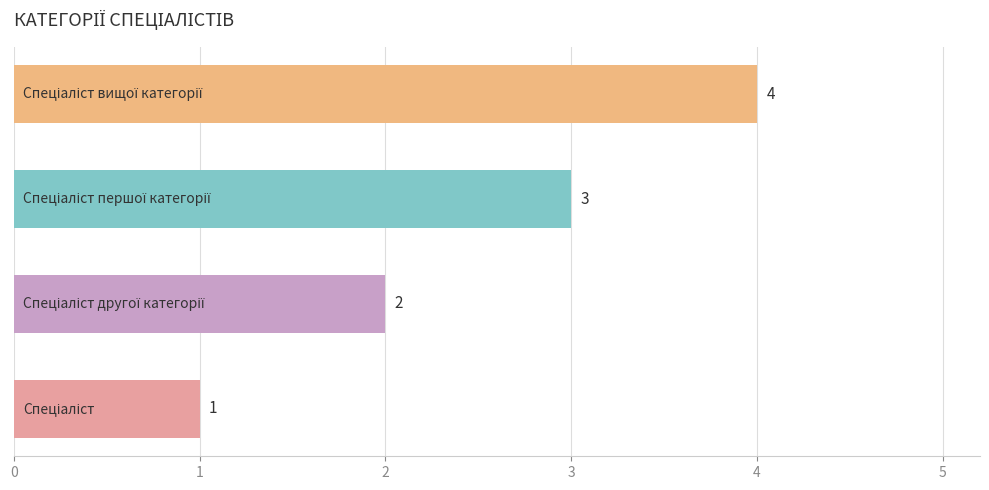

How many values are between 2 and 4?

3